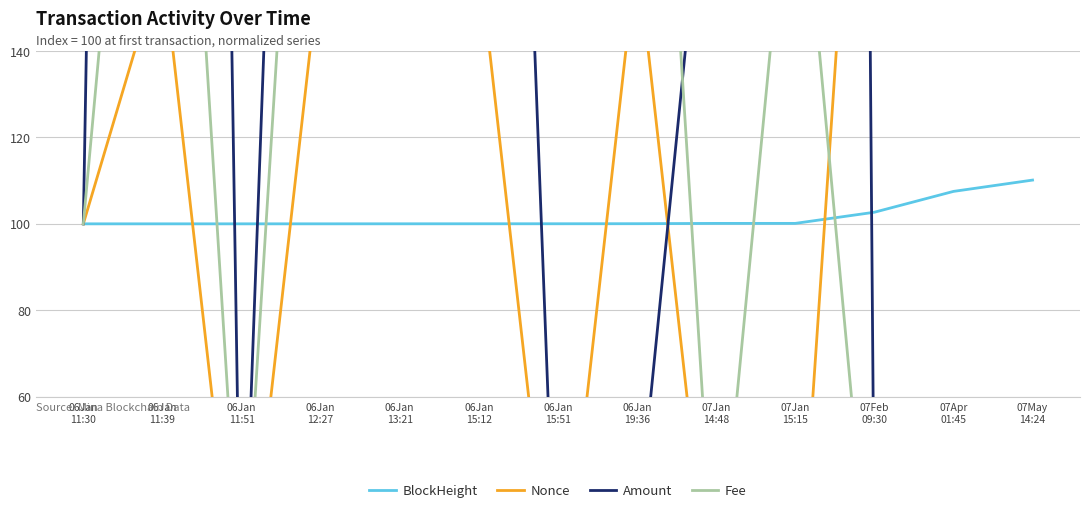

Is it true that BlockHeight equals 161.4 at 06Jan
11:39?

False